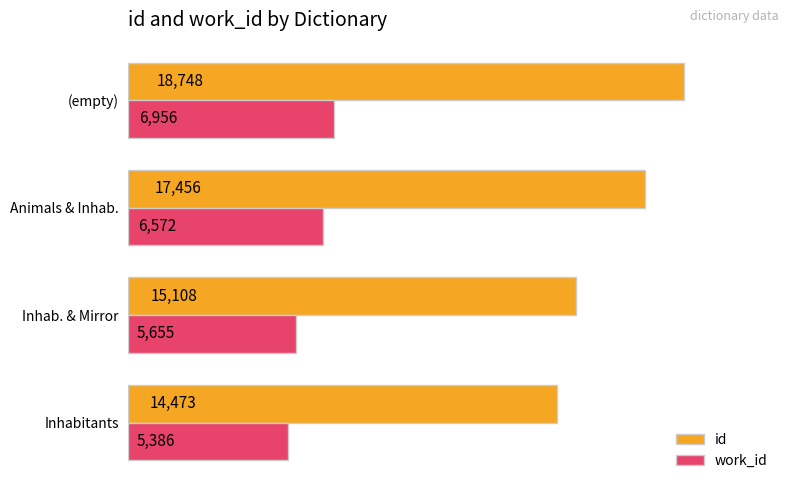

What is the maximum value shown in the chart?

18748